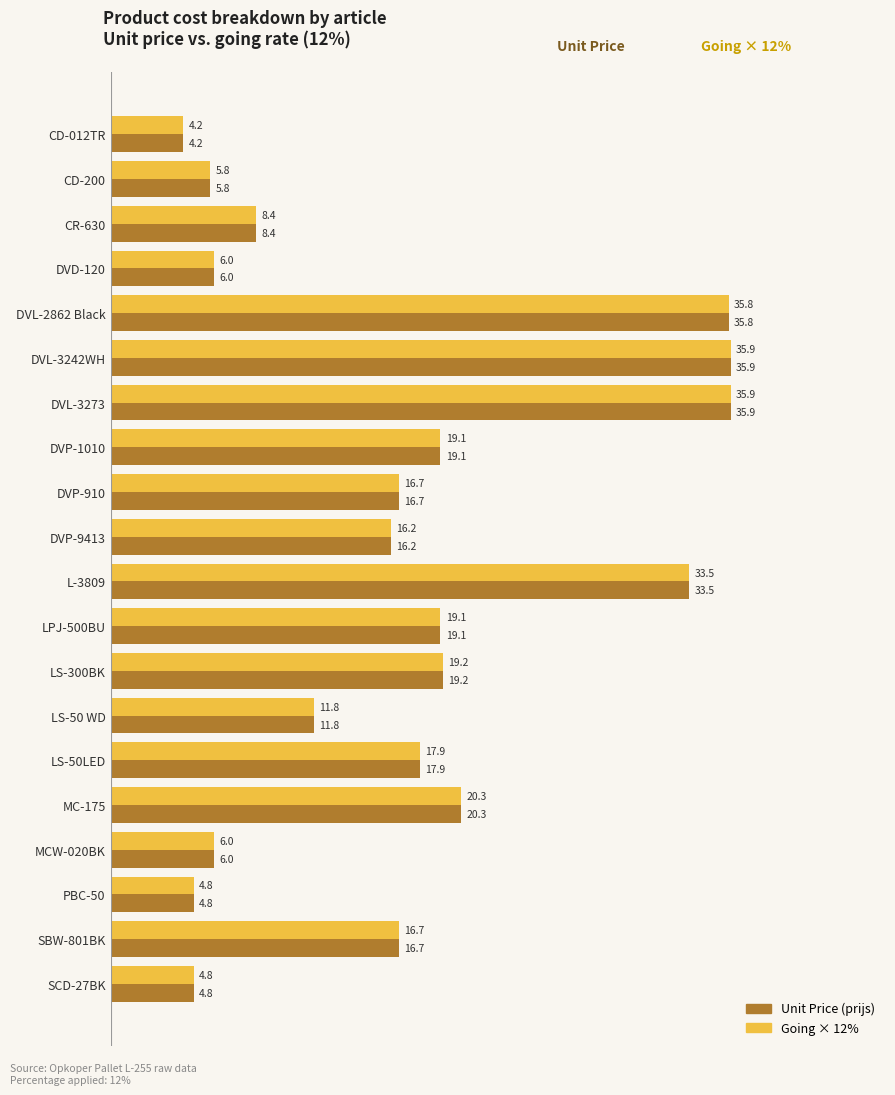

How many data points in Unit Price (prijs) are above 16?

12